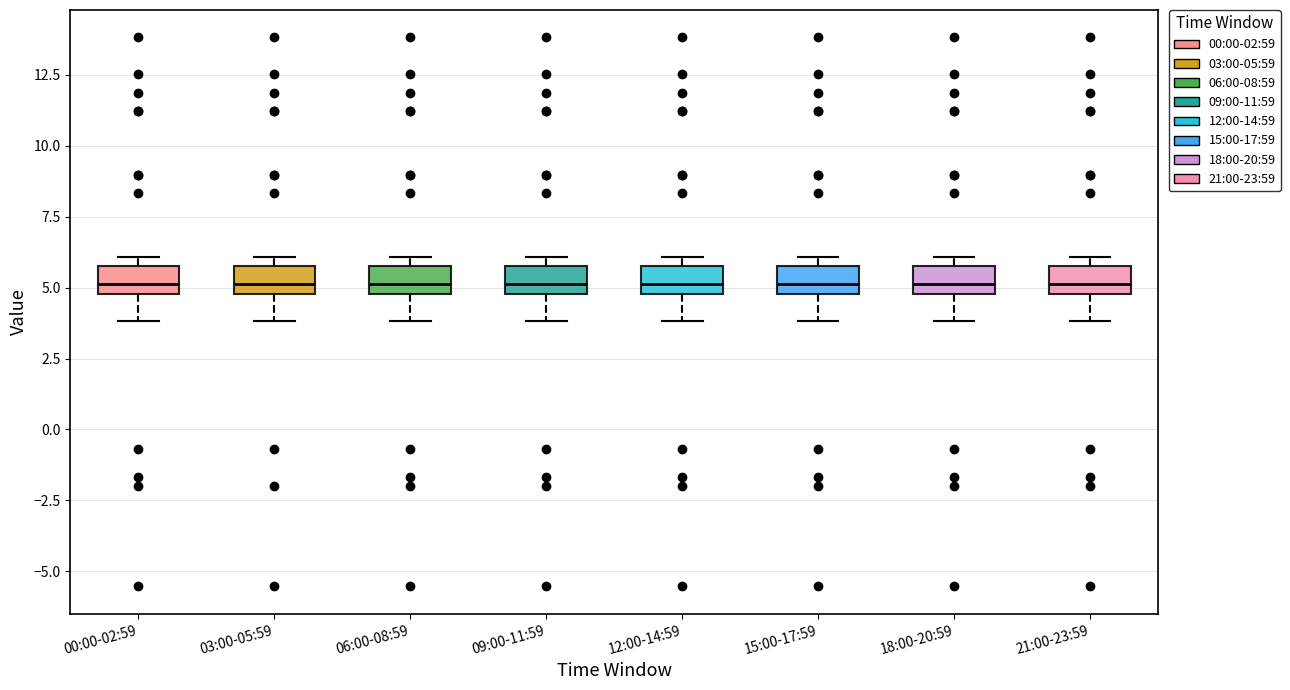

Reading left to right, read every box against the y-axis: the position of its median line, the range the box covers, and the ends of its whiskers. The values are not printed on the chart, so give them approximately, as read against the axis.

00:00-02:59: median 5 (just above the box's lower edge), box 5 to 6, whiskers 4 to 6 (just above the box's upper edge)
03:00-05:59: median 5 (just above the box's lower edge), box 5 to 6, whiskers 4 to 6 (just above the box's upper edge)
06:00-08:59: median 5 (just above the box's lower edge), box 5 to 6, whiskers 4 to 6 (just above the box's upper edge)
09:00-11:59: median 5 (just above the box's lower edge), box 5 to 6, whiskers 4 to 6 (just above the box's upper edge)
12:00-14:59: median 5 (just above the box's lower edge), box 5 to 6, whiskers 4 to 6 (just above the box's upper edge)
15:00-17:59: median 5 (just above the box's lower edge), box 5 to 6, whiskers 4 to 6 (just above the box's upper edge)
18:00-20:59: median 5 (just above the box's lower edge), box 5 to 6, whiskers 4 to 6 (just above the box's upper edge)
21:00-23:59: median 5 (just above the box's lower edge), box 5 to 6, whiskers 4 to 6 (just above the box's upper edge)